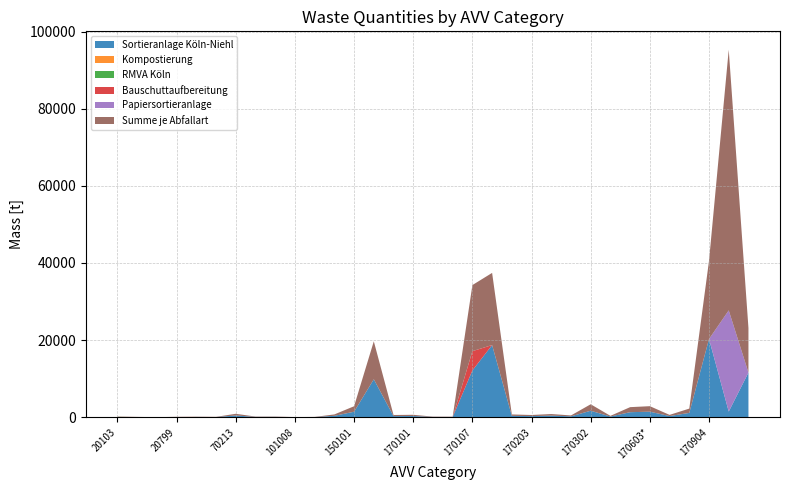

Reading left to right, transcribe all the data shown in this chart.

Sortieranlage Köln-Niehl: 0	0	0	0	70	49	445	85	86	18	40	363	1423	9842	289	315	78	72	12126	18710	360	289	415	232	1680	179	1307	1431	304	1118	20276	1467	11575
Kompostierung: 13	41	9	52	0	0	0	0	0	0	0	0	0	0	0	0	0	0	0	0	0	0	0	0	0	0	0	0	0	0	0	0	0
RMVA Köln: 75	0	0	0	0	0	0	0	0	0	0	0	0	0	0	0	0	0	0	0	0	0	0	0	0	0	0	0	0	0	0	0	0
Bauschuttaufbereitung: 0	0	0	0	0	0	0	0	0	0	0	0	0	0	0	0	0	0	5006	0	0	0	0	0	0	0	0	0	0	0	0	0	0
Papiersortieranlage: 0	0	0	0	0	0	0	0	0	0	0	0	0	0	0	0	0	0	0	0	0	0	0	0	0	0	0	0	0	0	0	26239	0
Summe je Abfallart: 88	41	9	52	70	49	445	85	86	18	40	363	1423	9842	289	315	78	72	17132	18710	360	289	415	232	1680	179	1307	1431	304	1118	20276	67583	11575